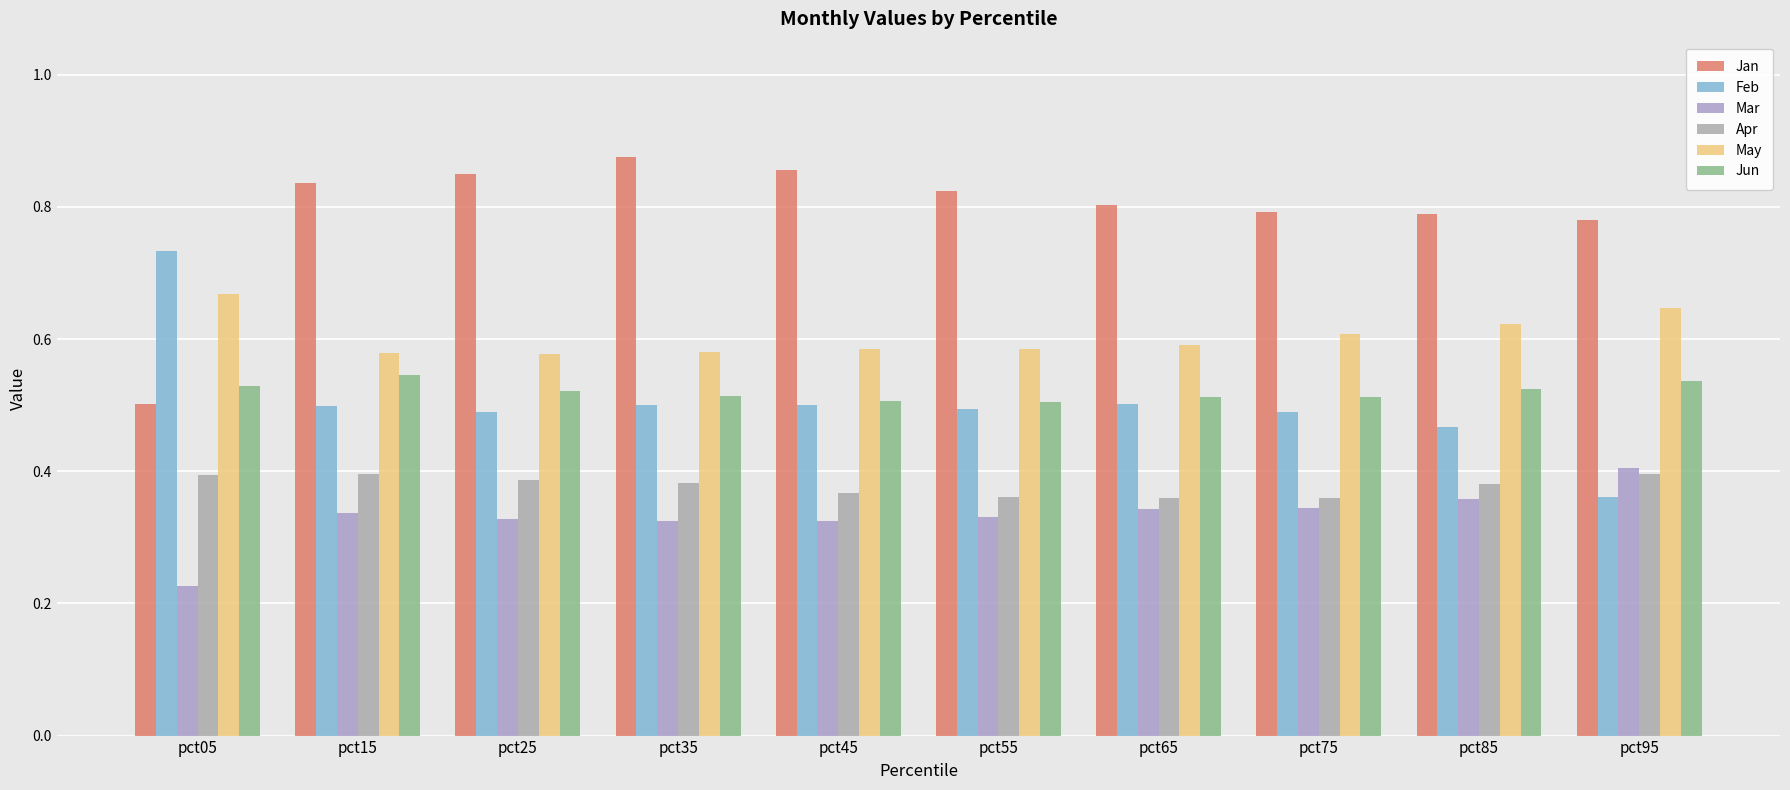

Are the bars horizontal?

No